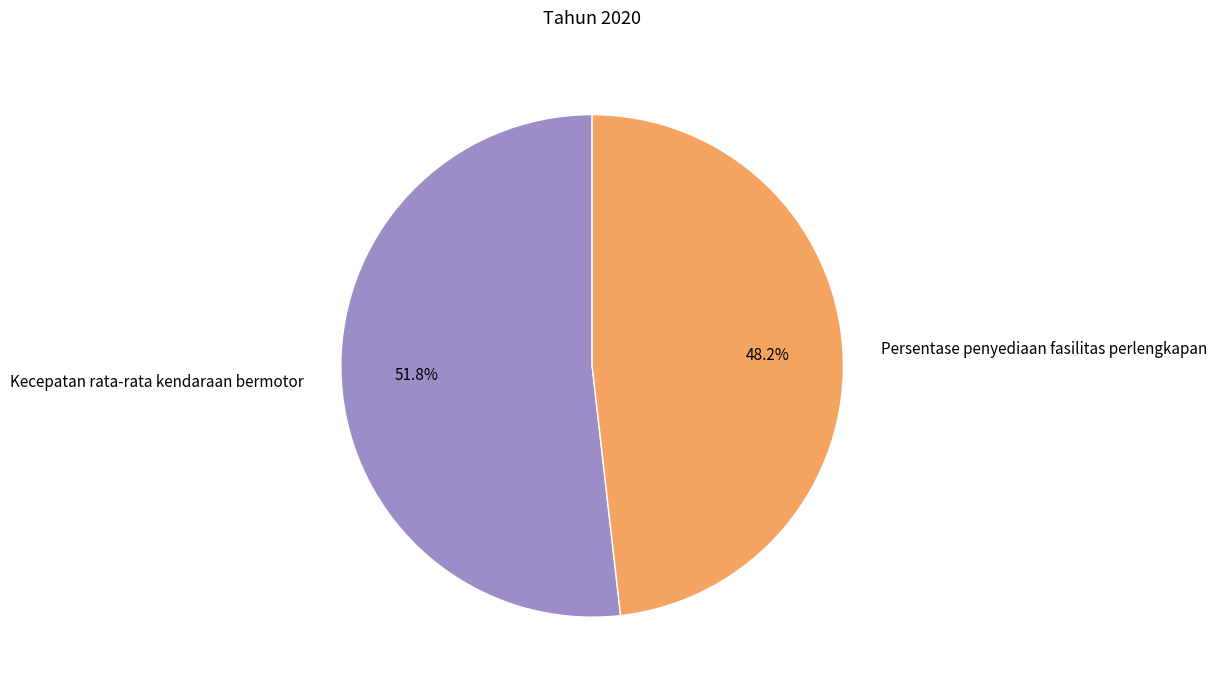

To the nearest percent, what is the combined percentage of Persentase penyediaan fasilitas perlengkapan and Kecepatan rata-rata kendaraan bermotor?

100%